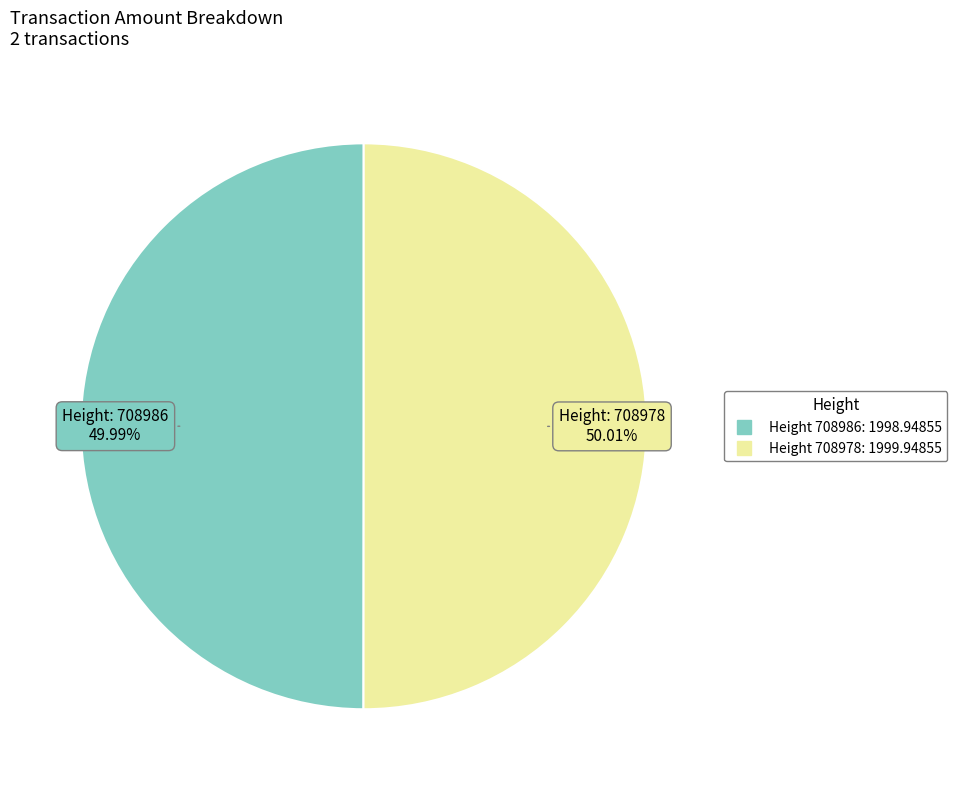

How many segments does this pie chart have?

2